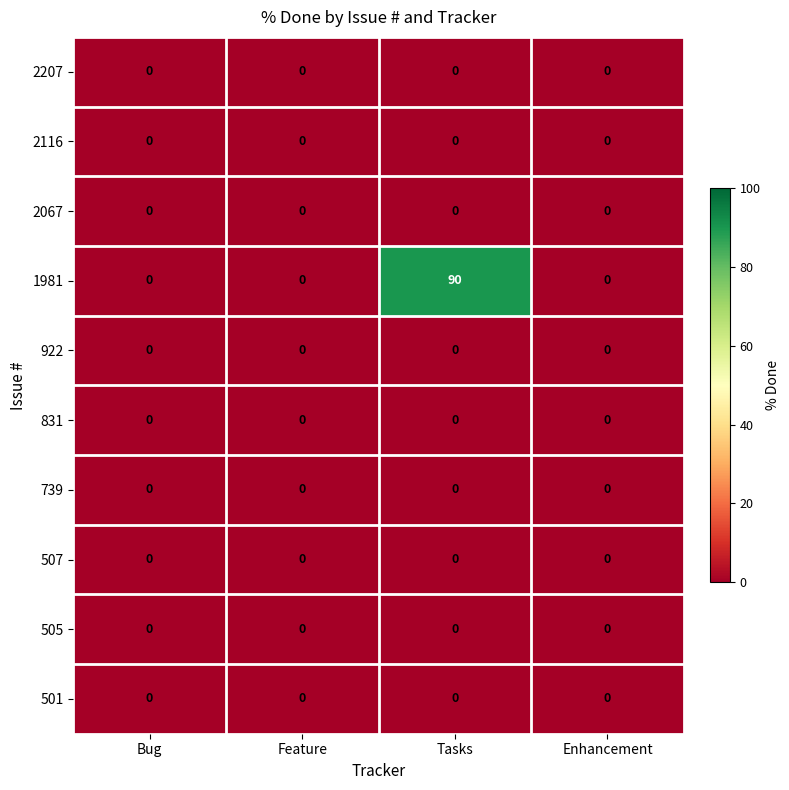

Which series has the widest spread of values?

1981